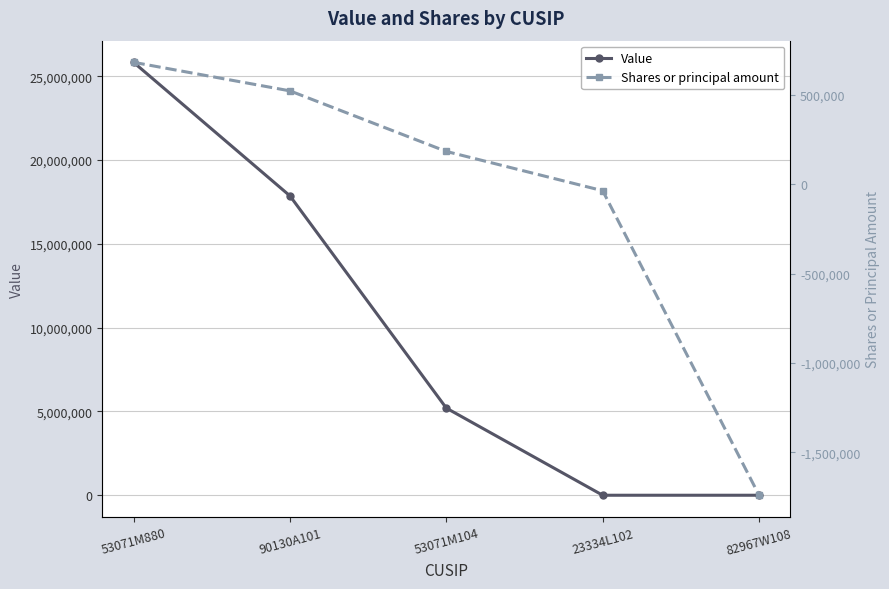

At which label is Shares or principal amount closest to -529298?

23334L102